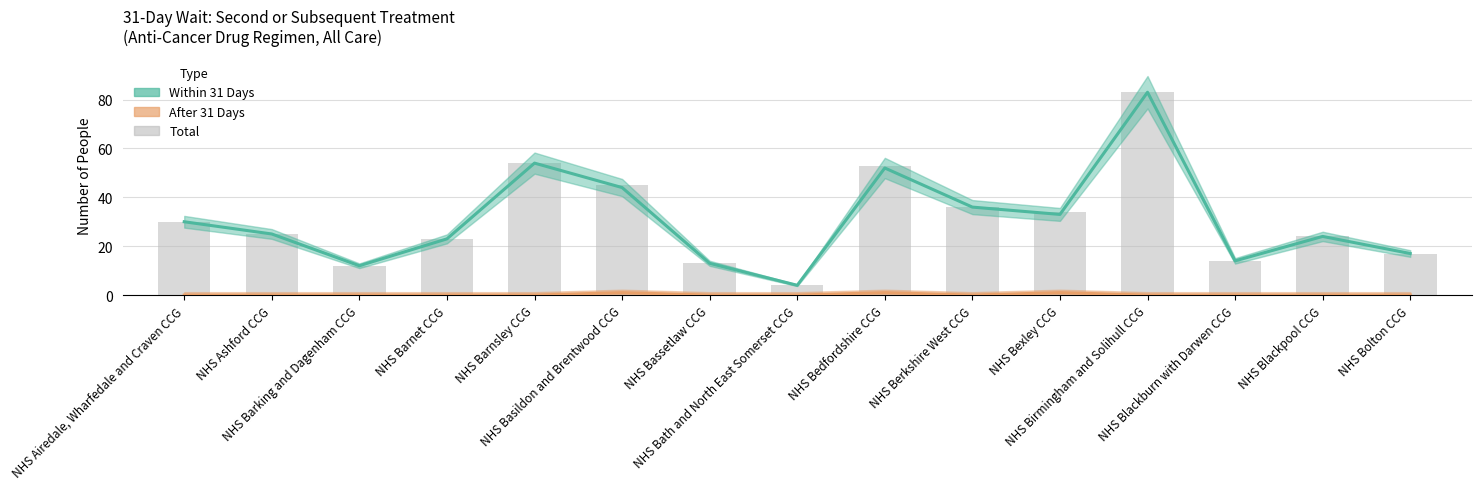

What is the difference between the maximum and minimum values in the After 31 Days series?

1